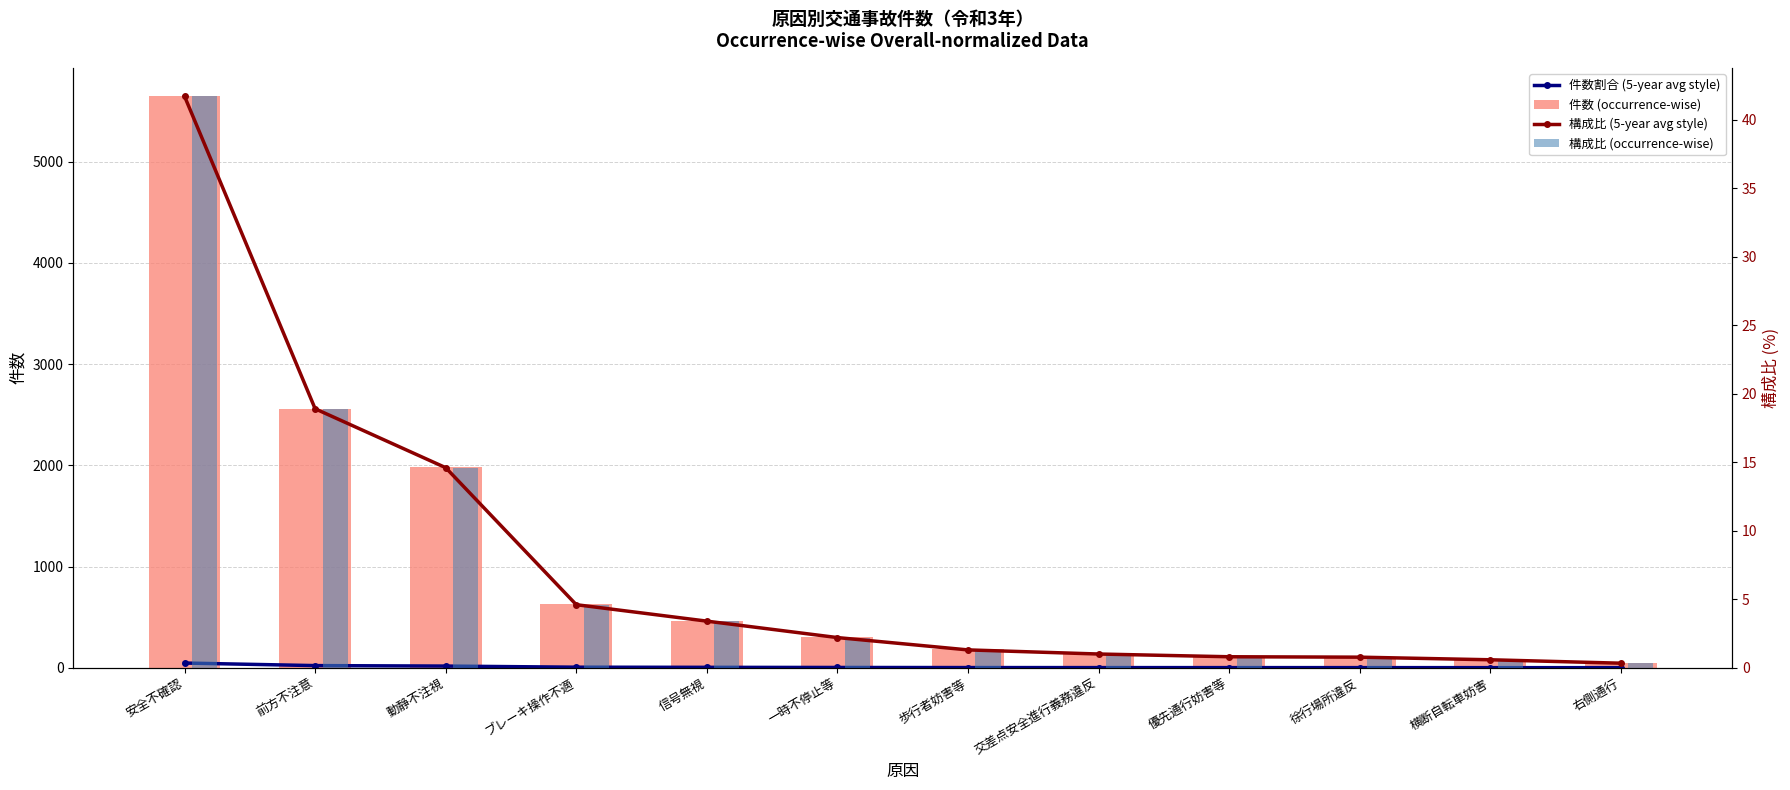

Is it true that 構成比 (5-year avg style) equals 14.6 at 動静不注視?

True